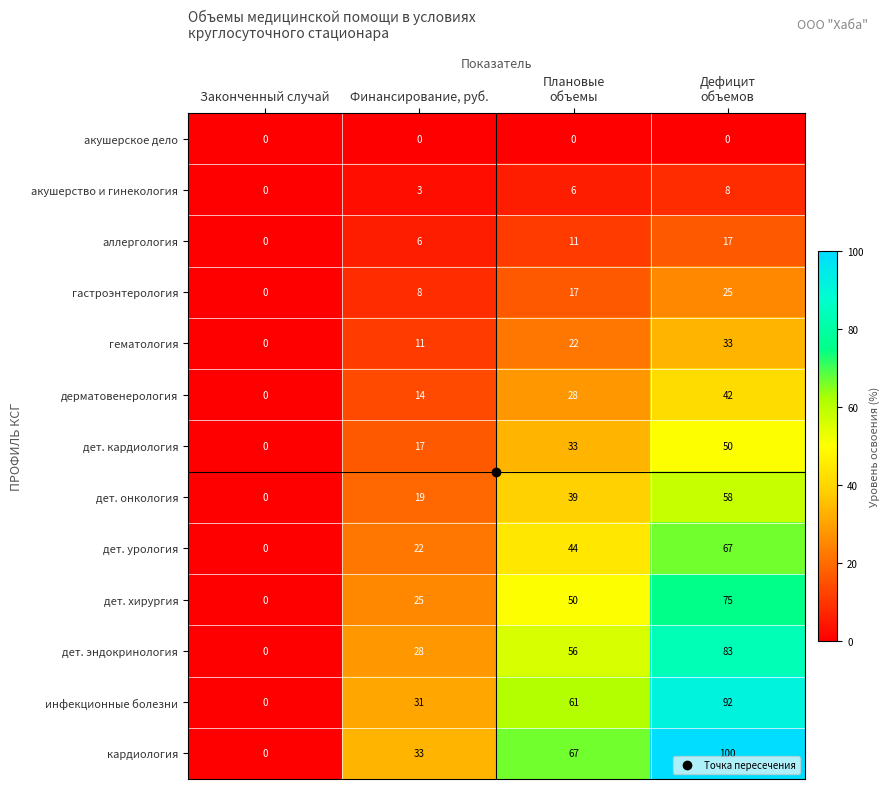

Count the инфекционные болезни values in the range 31 to 92.

3